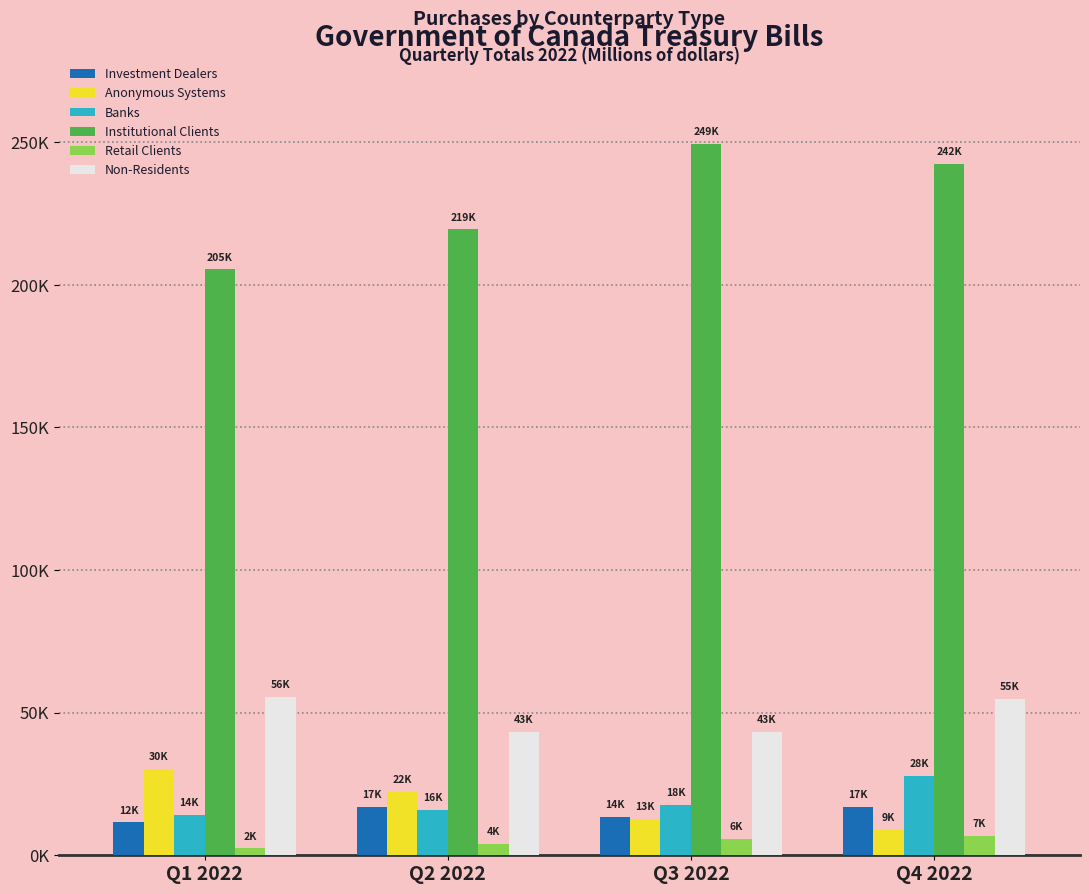

Does the chart contain any negative values?

No